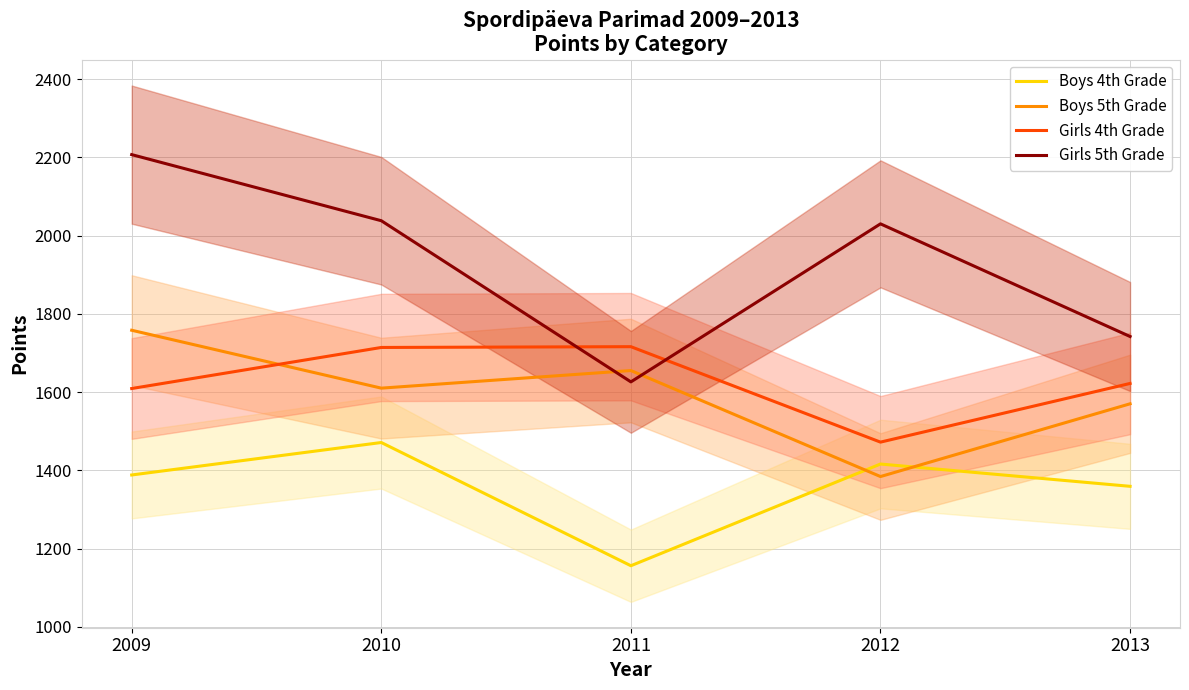

True or false: Girls 4th Grade has a value of 1716 at 2011.

True